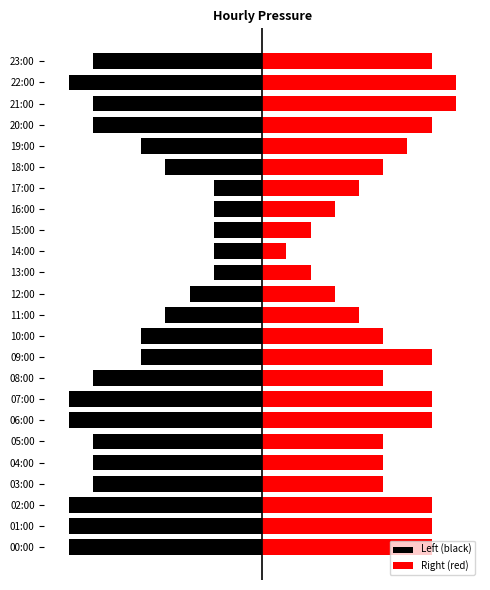

How many data points in Left (black) are above -7?

11